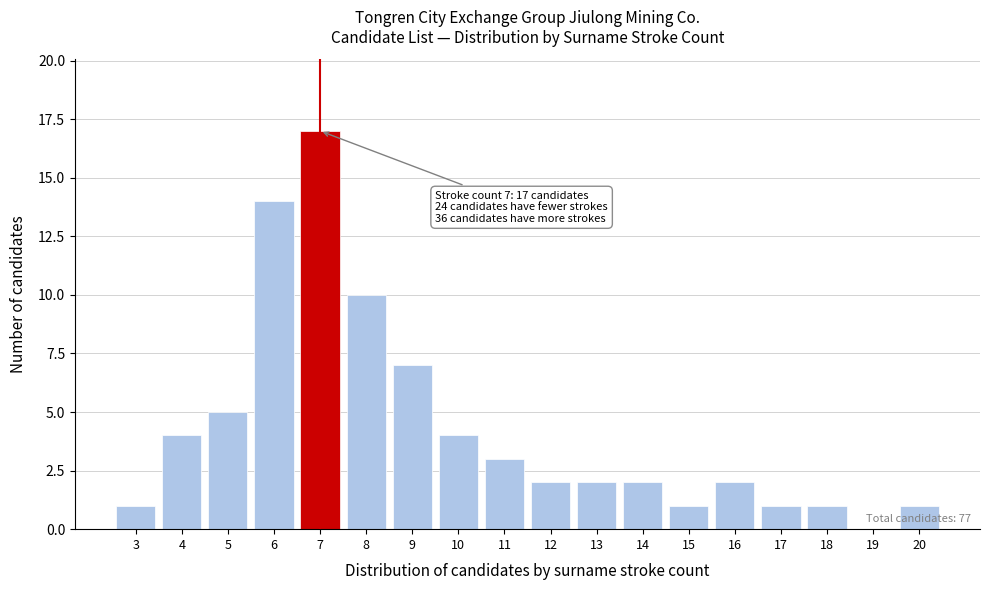

Reading right to left, what are all the values shown in this chart?

20=1	19=0	18=1	17=1	16=2	15=1	14=2	13=2	12=2	11=3	10=4	9=7	8=10	7=17	6=14	5=5	4=4	3=1